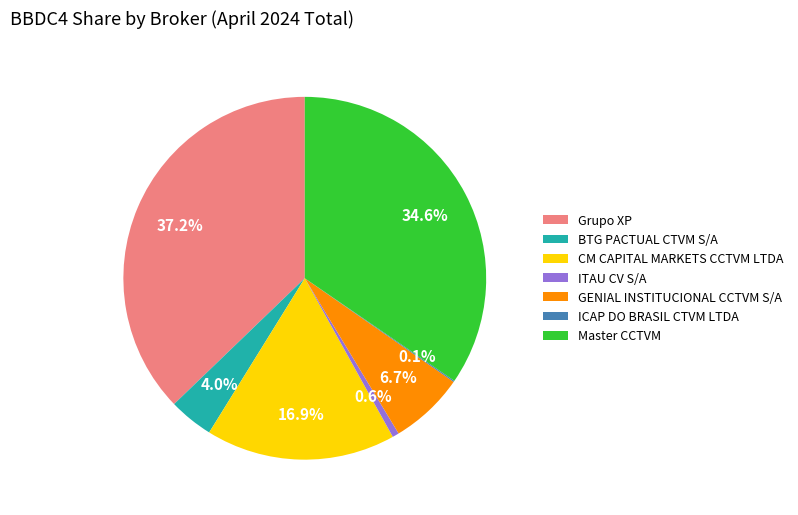

What percentage is the Master CCTVM slice, to the nearest percent?

35%